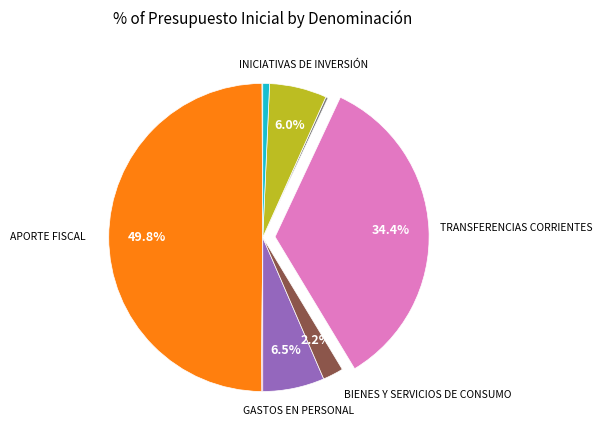

To the nearest percent, what is the average slice percentage?

11%